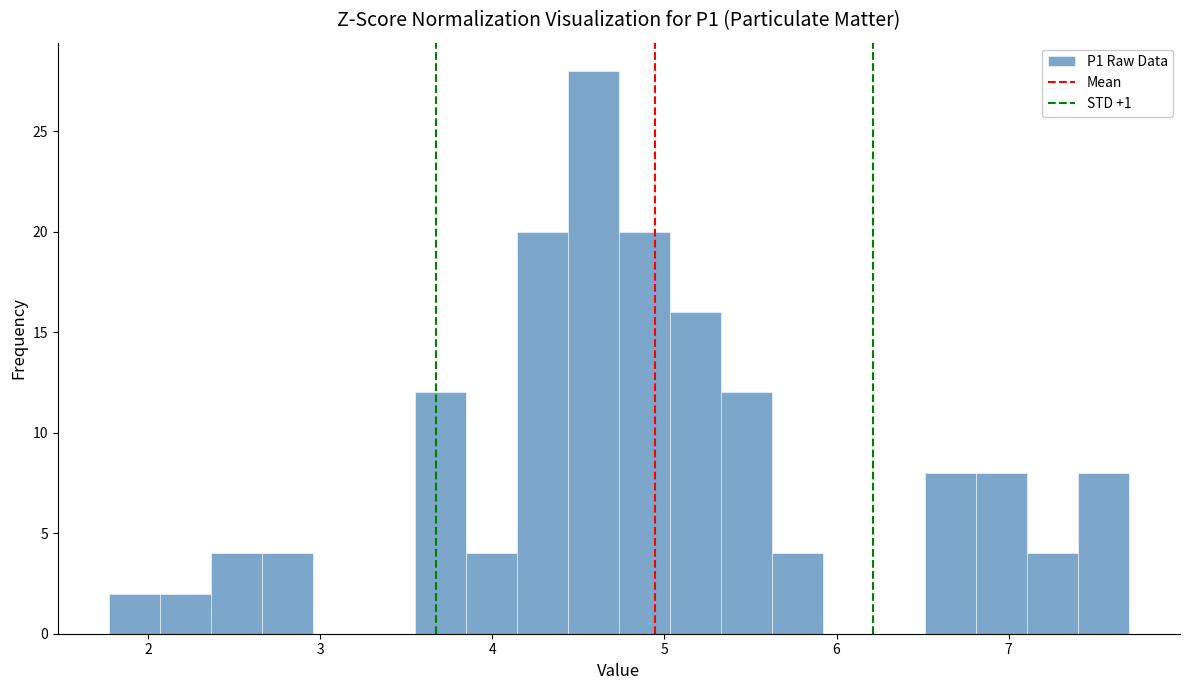

Around what value on the x-axis is the tallest bar? Give the approximate position of its centre, as read against the axis.

4.6